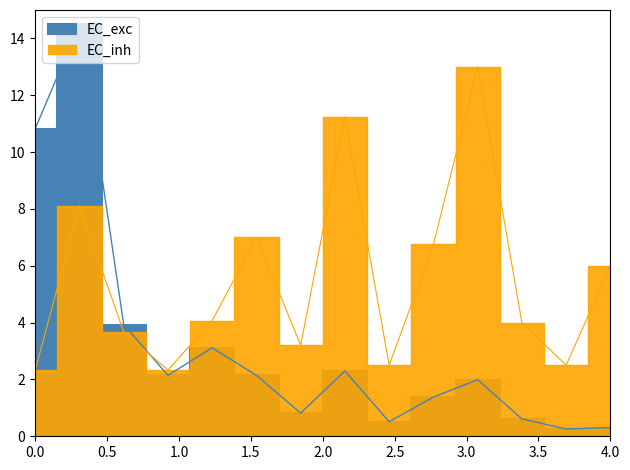

How many data points in EC_inh are less than 4?

6